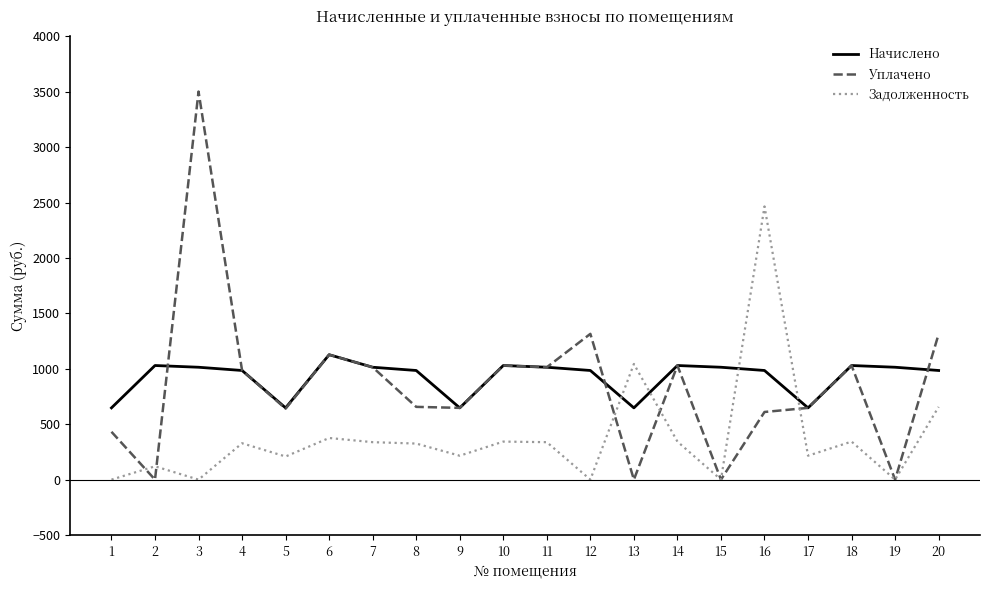

True or false: Задолженность has a value of 385.8 at 9.

False